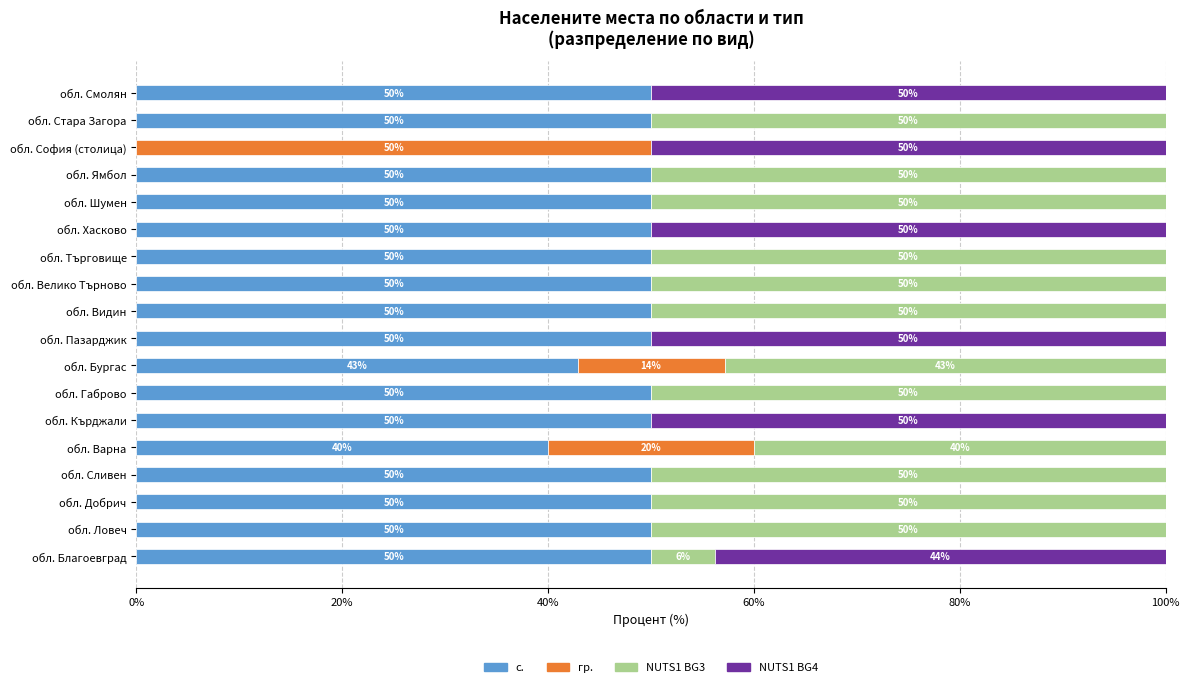

What is the total value across all series at обл. Варна?

100.0